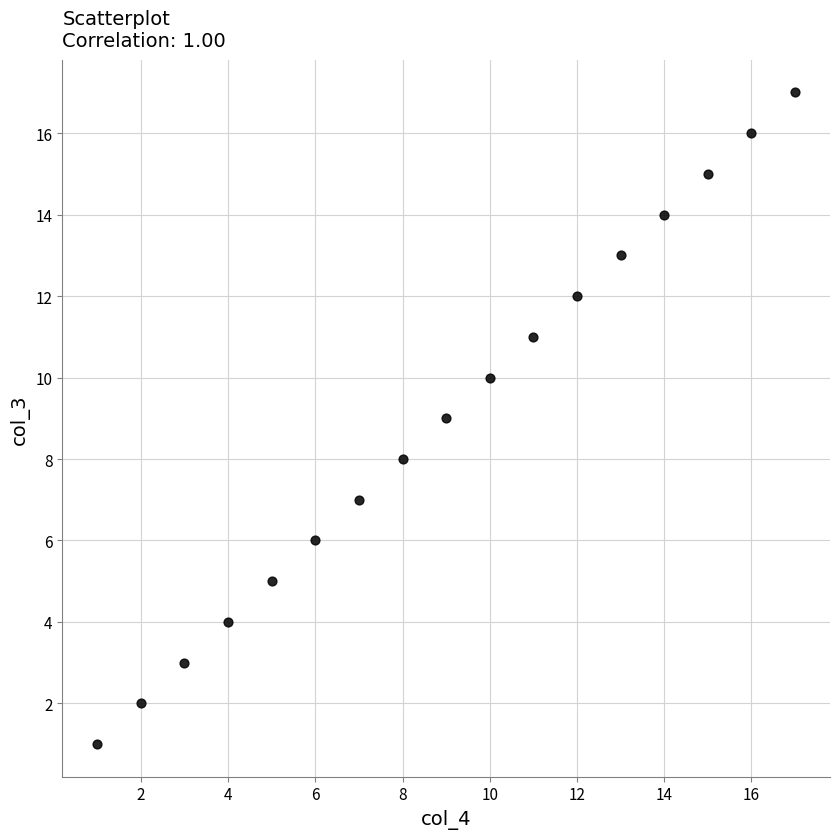

What is the range of Y values (max minus min)?

16